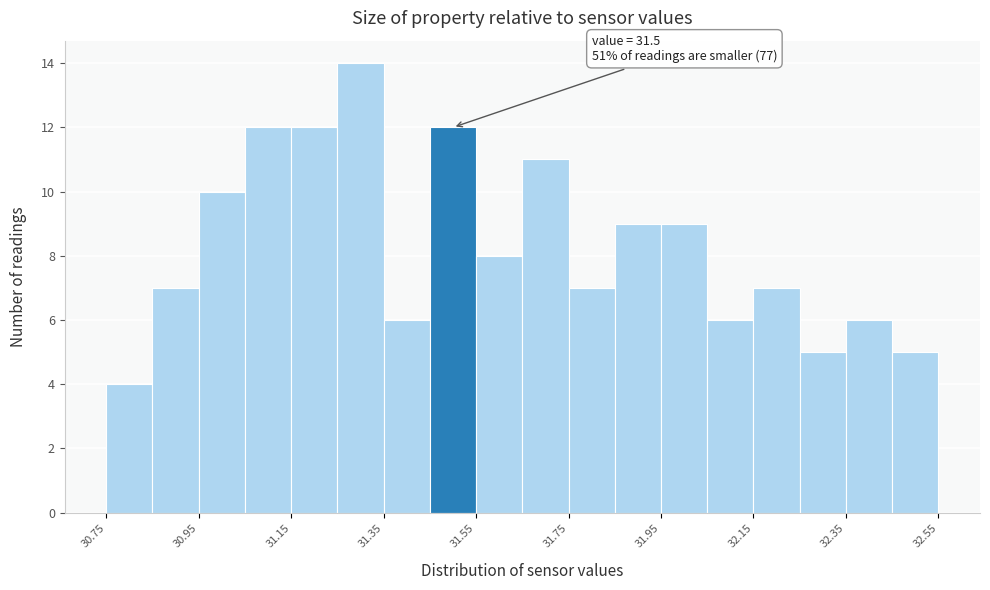

Over which range of the x-axis is the bar tallest?

31.25 to 31.35